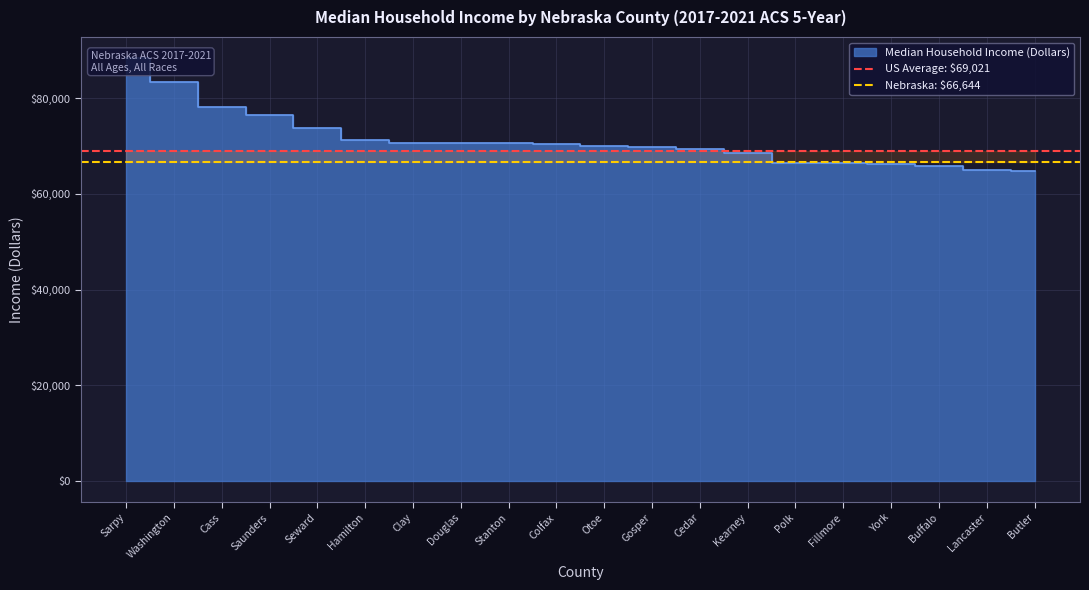

At which category is the sum across all series the highest?

Sarpy